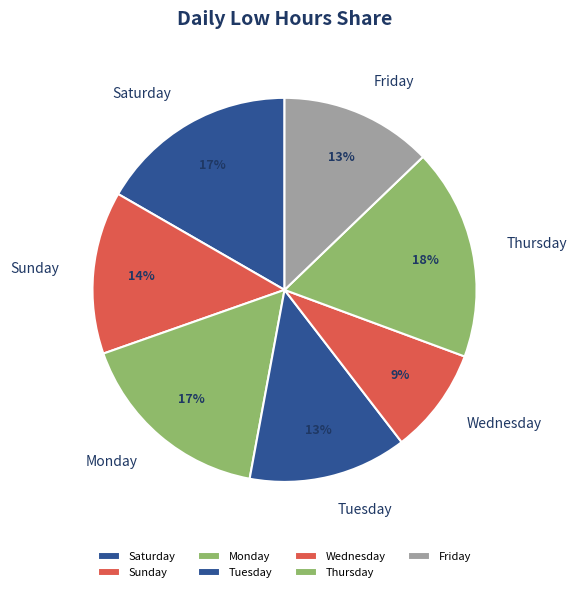

What is the smallest slice in the pie chart?

Wednesday